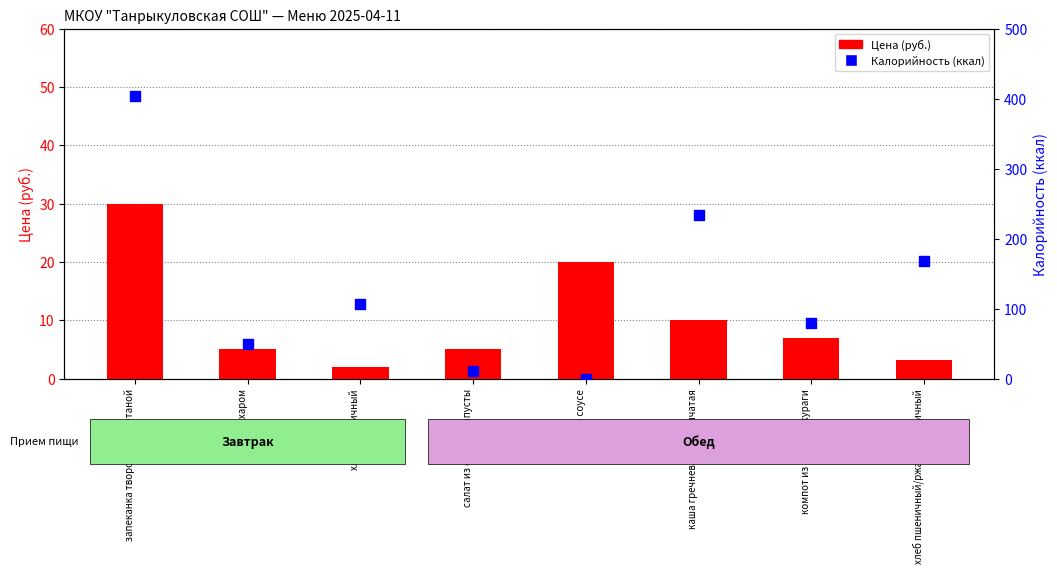

At which category is the sum across all series the highest?

запеканка творожная сметаной